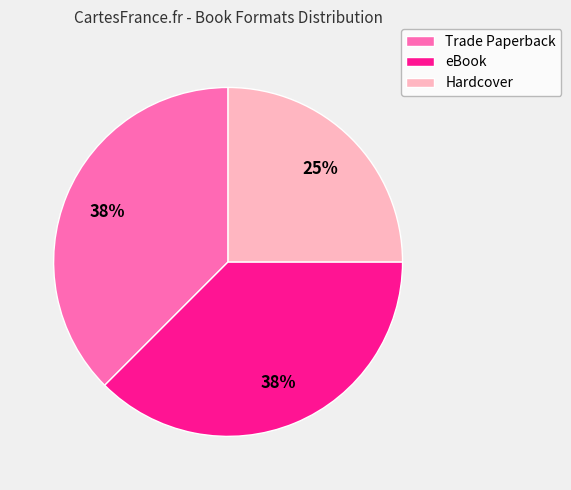

Does any single category account for the majority?

No